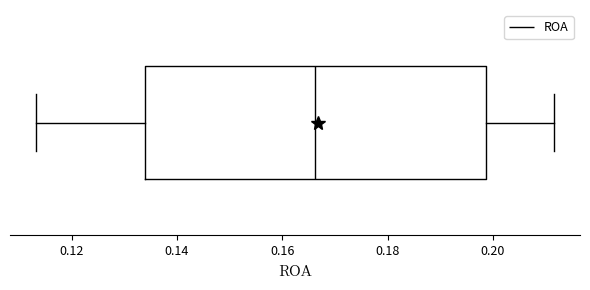

Where does the median line of the box sit on the x-axis? The values are not printed on the chart, so give them approximately, as read against the axis.

0.166